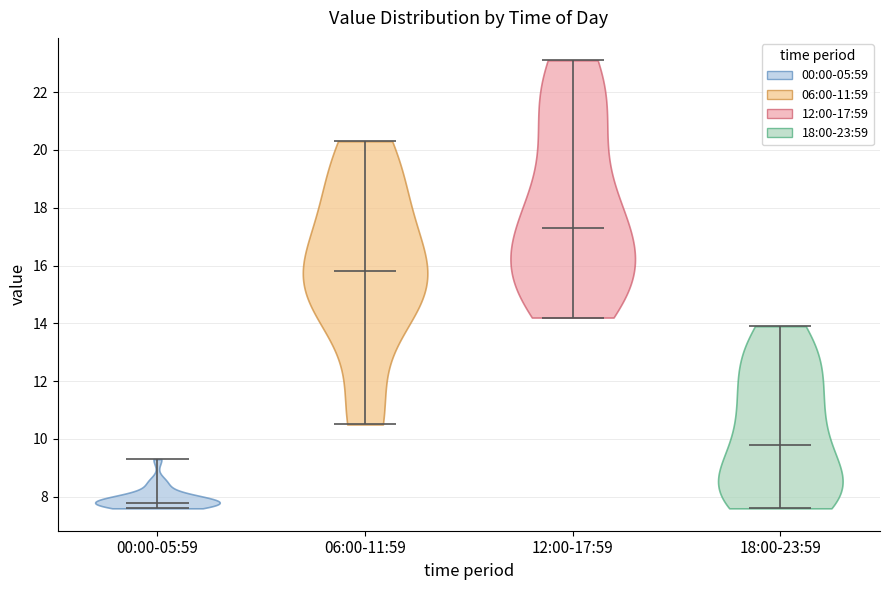

What is the highest point the violin for 12:00-17:59 reaches on the y-axis? The values are not printed on the chart, so give them approximately, as read against the axis.

23.2